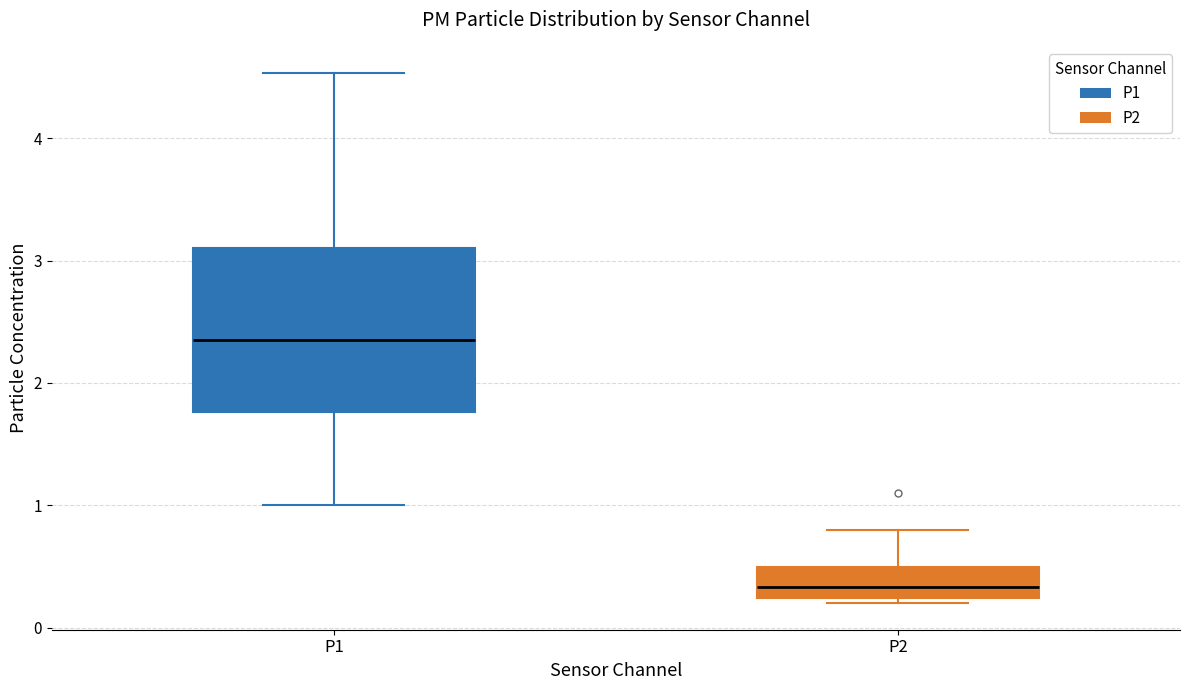

Which box's median line is the lowest?

P2